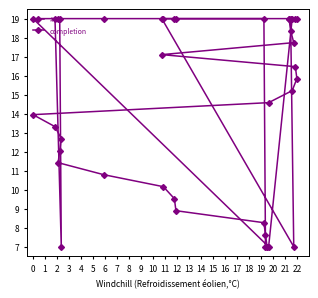

Where is the first local minimum for #?

9